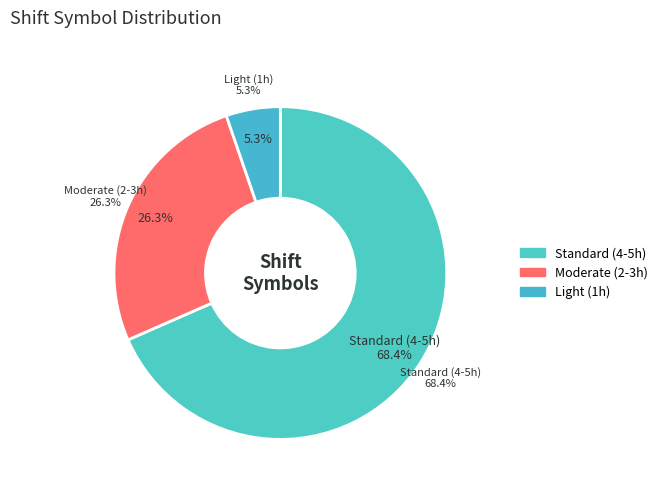

What percentage do v and x together represent?

31.6%